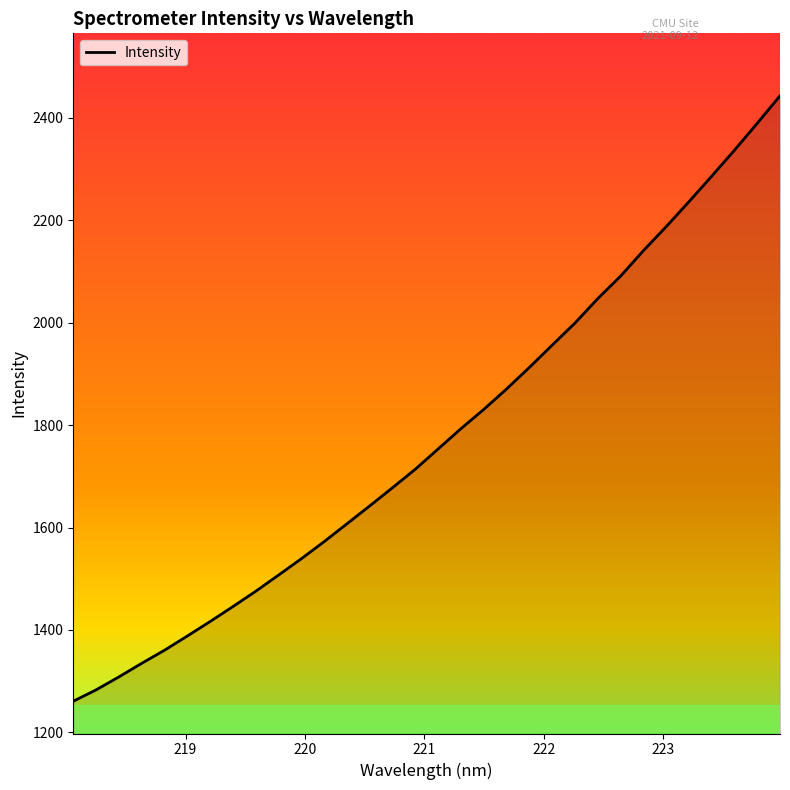

What is the greatest value displayed?

2443.2